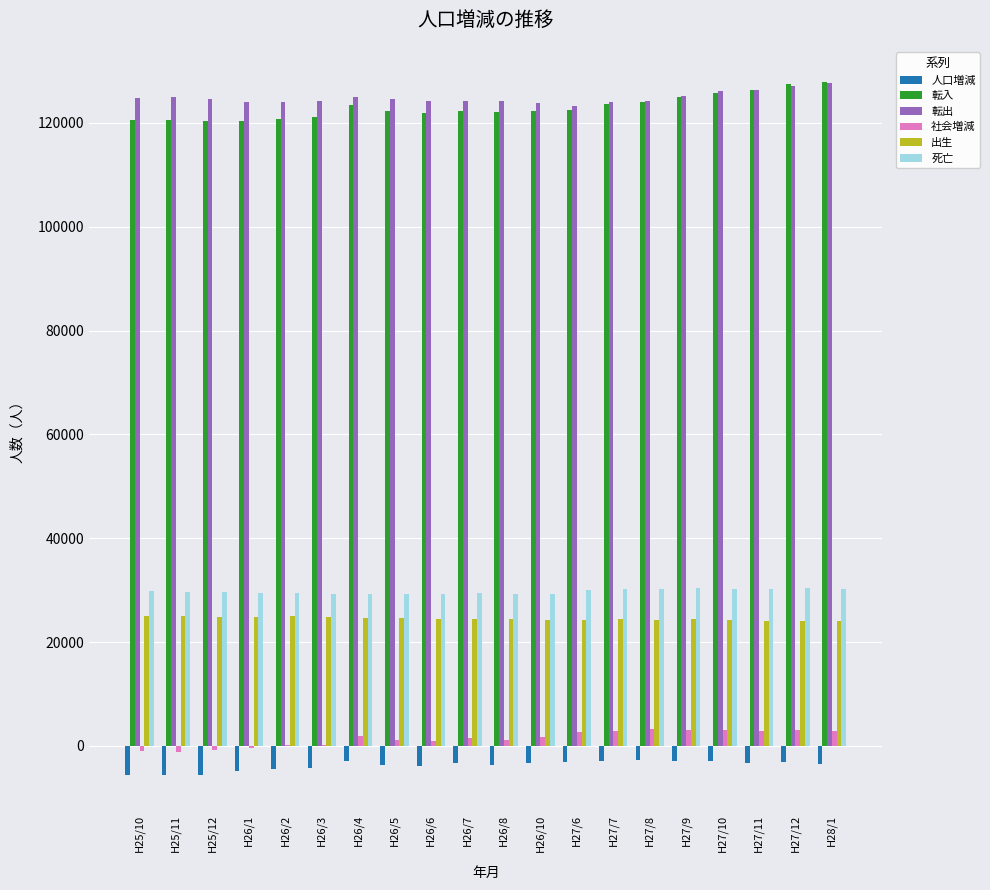

What is the total value across all series at H27/12?

309185